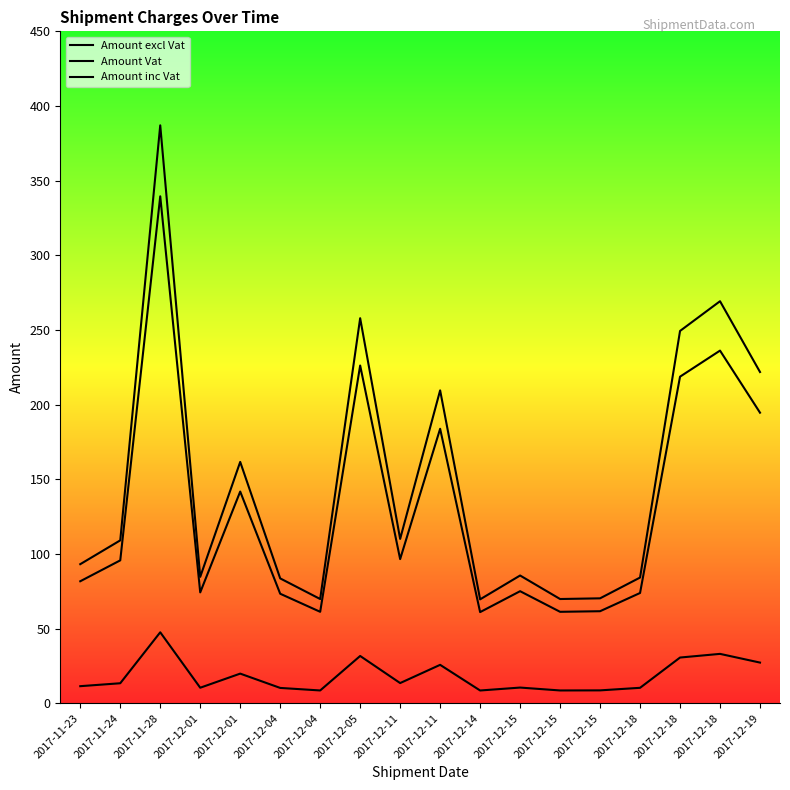

What is the total value across all series at 2017-12-15?

171.1